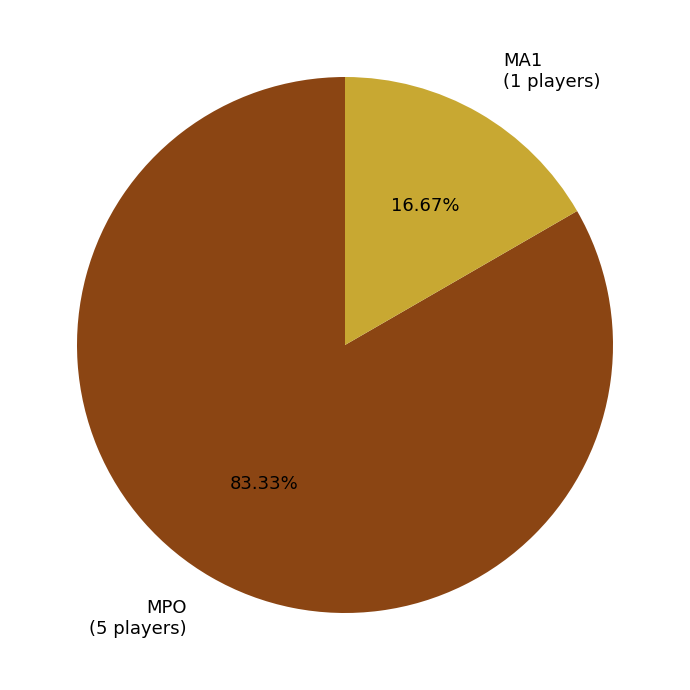

Count the number of slices in the pie.

2